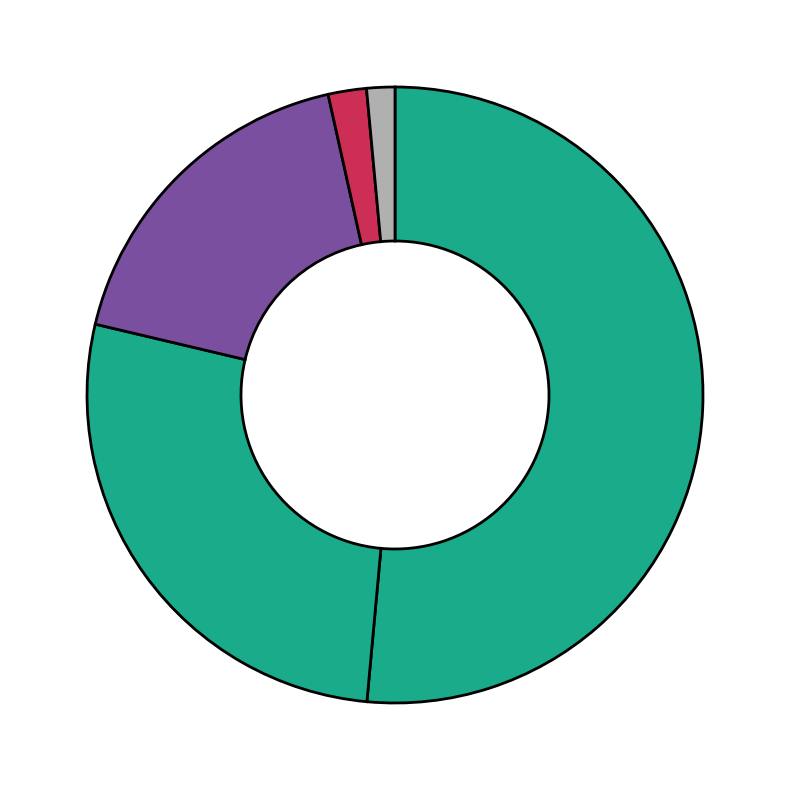

Count the number of slices in the pie.

5